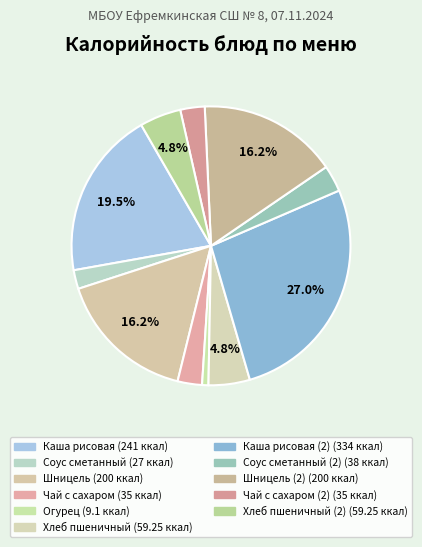

What is the largest slice in the pie chart?

Каша рисовая (2)